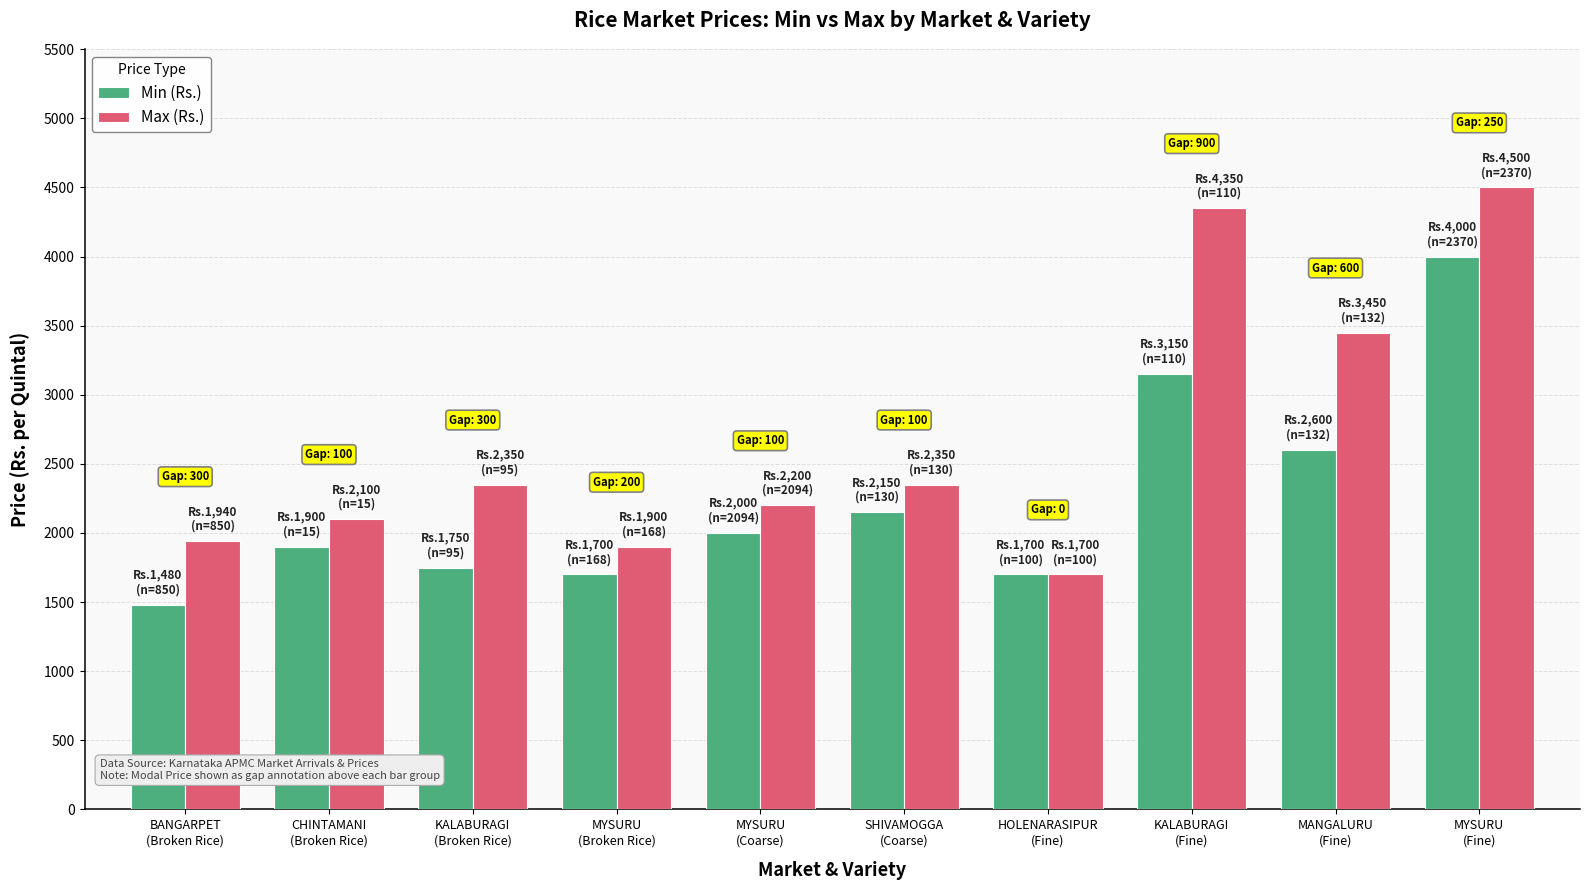

What is the average value of the Min (Rs.) series?

2243